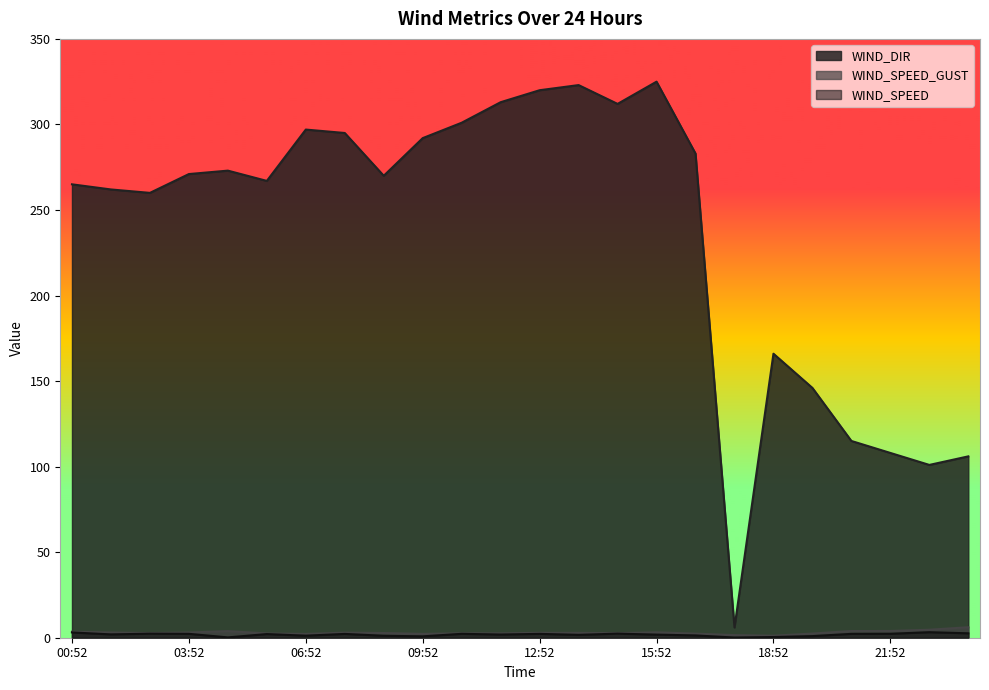

How many categories are shown in the chart?

24